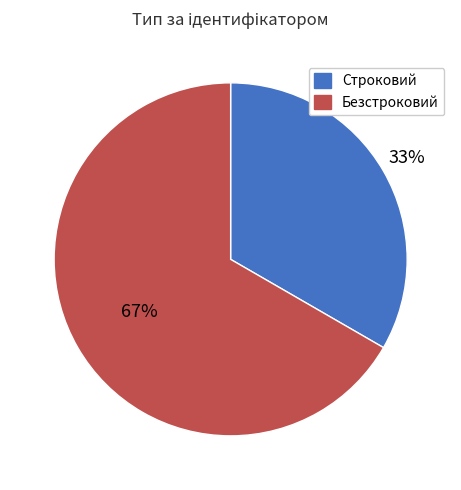

What is the majority slice?

Безстроковий